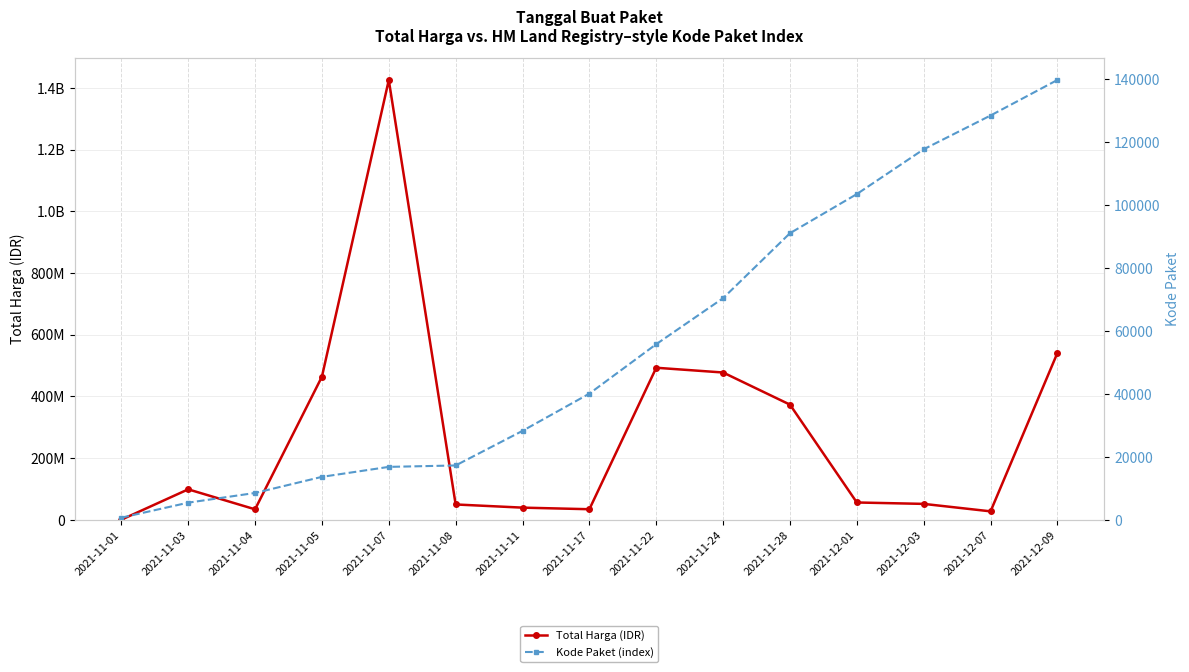

What is the label of the 8th point from the left?

2021-11-17